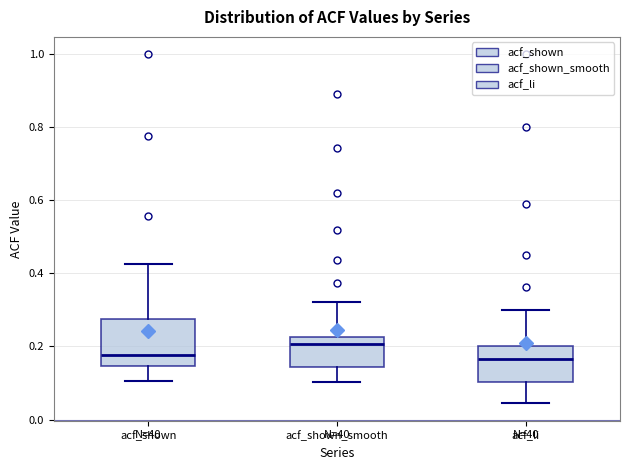

Reading left to right, transcribe this box plot: for each box, give where its median line is, the range the box spans, and where its two whiskers end, as read against the y-axis. The values are not printed on the chart, so give them approximately, as read against the axis.

acf_shown: median 0.18, box 0.14 to 0.28, whiskers 0.10 to 0.42
acf_shown_smooth: median 0.20, box 0.14 to 0.22, whiskers 0.10 to 0.32
acf_li: median 0.16, box 0.10 to 0.20, whiskers 0.04 to 0.30